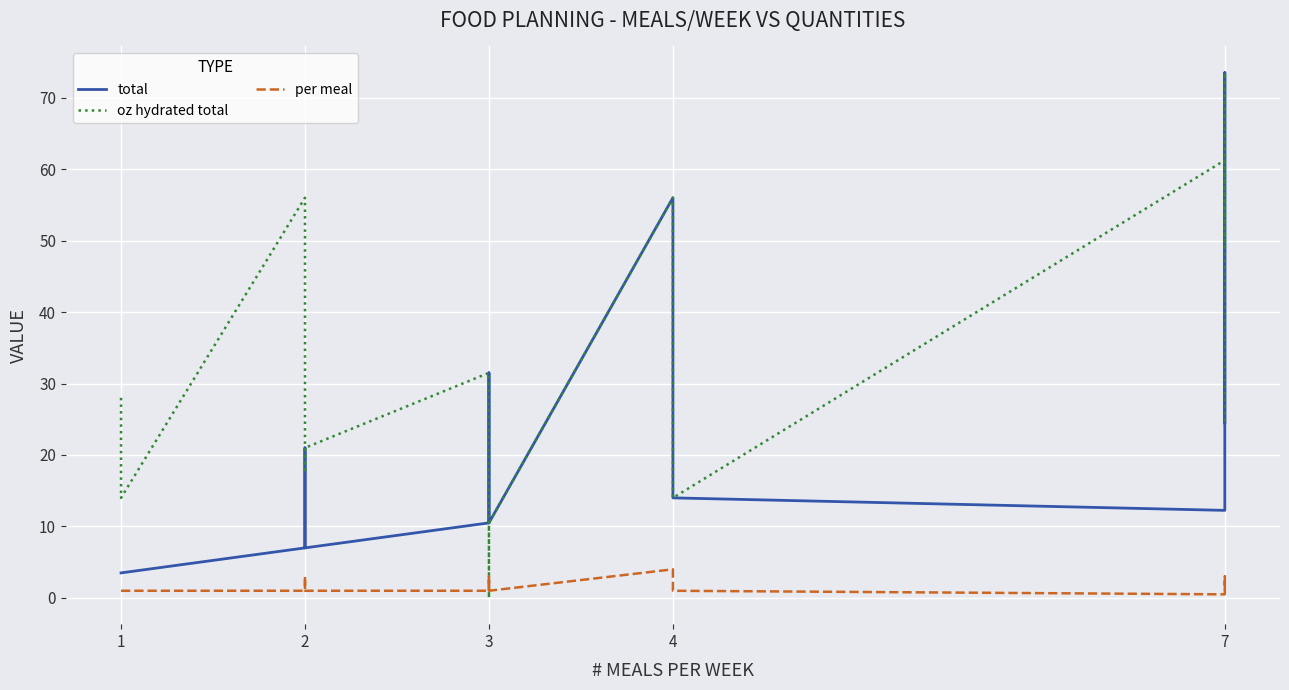

What is the value of the total point at the 3rd from the left?

3.5